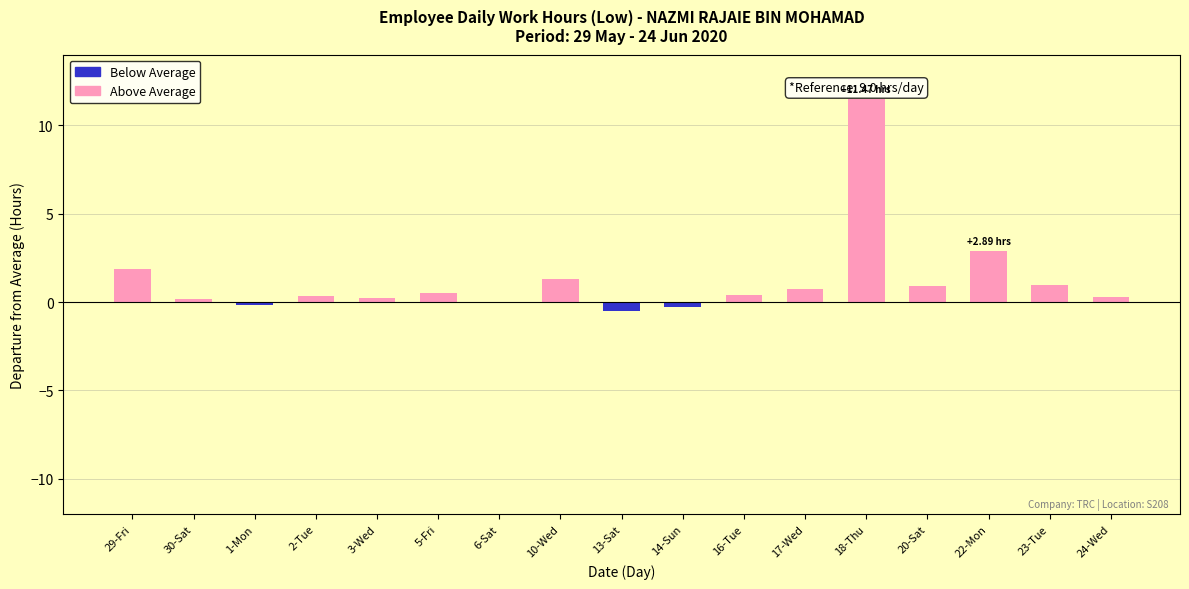

What is the sum of all values?

21.2